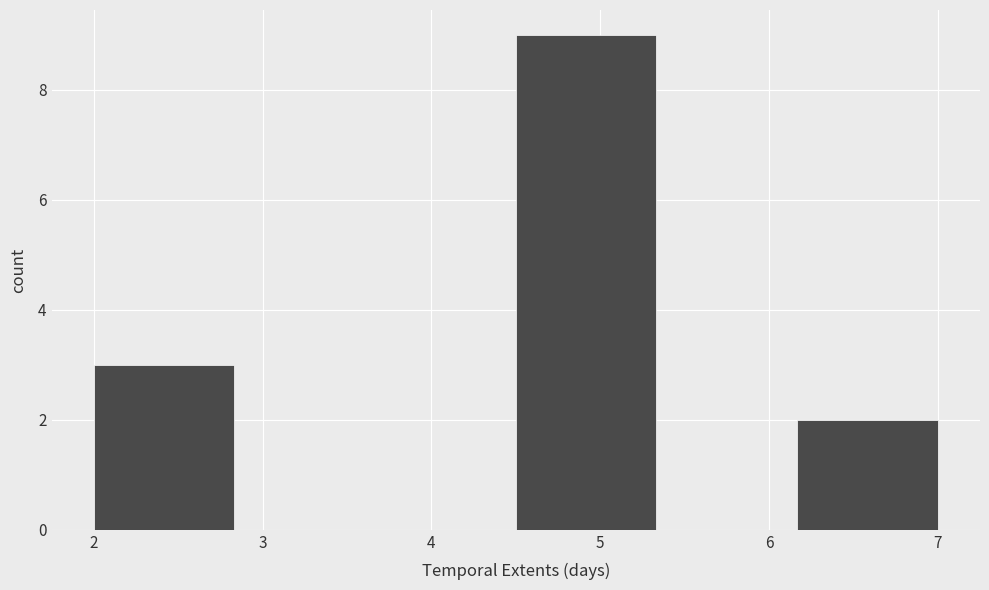

How tall is the bar that spans 6.2 to 7.0 on the x-axis? Neither the bar edges nor the heights are printed on the chart, so give them approximately, as read against the axes.

2